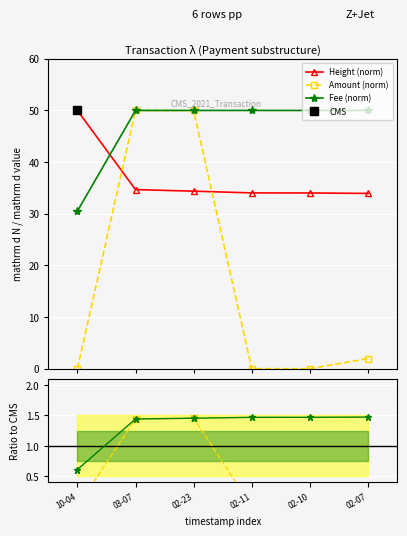

Reading left to right, what are all the values shown in this chart?

Height (norm): 10-04=50.0	03-07=34.7	02-23=34.4	02-11=34.0	02-10=34.0	02-07=33.9
Amount (norm): 10-04=0.0	03-07=50.0	02-23=50.0	02-11=0.0	02-10=0.0	02-07=2.0
Fee (norm): 10-04=30.5	03-07=50.0	02-23=50.0	02-11=50.0	02-10=50.0	02-07=50.0
Amount ratio: 10-04=0.0	03-07=1.4	02-23=1.5	02-11=0.0	02-10=0.0	02-07=0.1
Fee ratio: 10-04=0.6	03-07=1.4	02-23=1.5	02-11=1.5	02-10=1.5	02-07=1.5